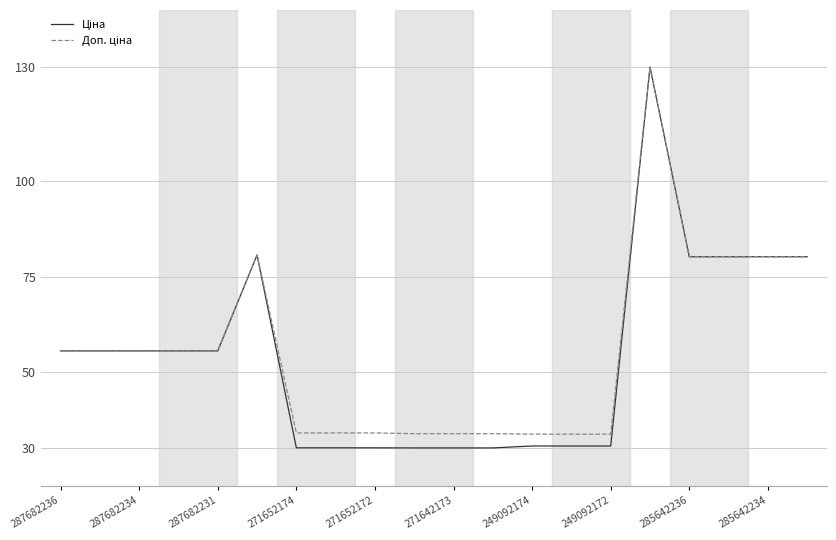

What is the greatest value displayed?

130.0